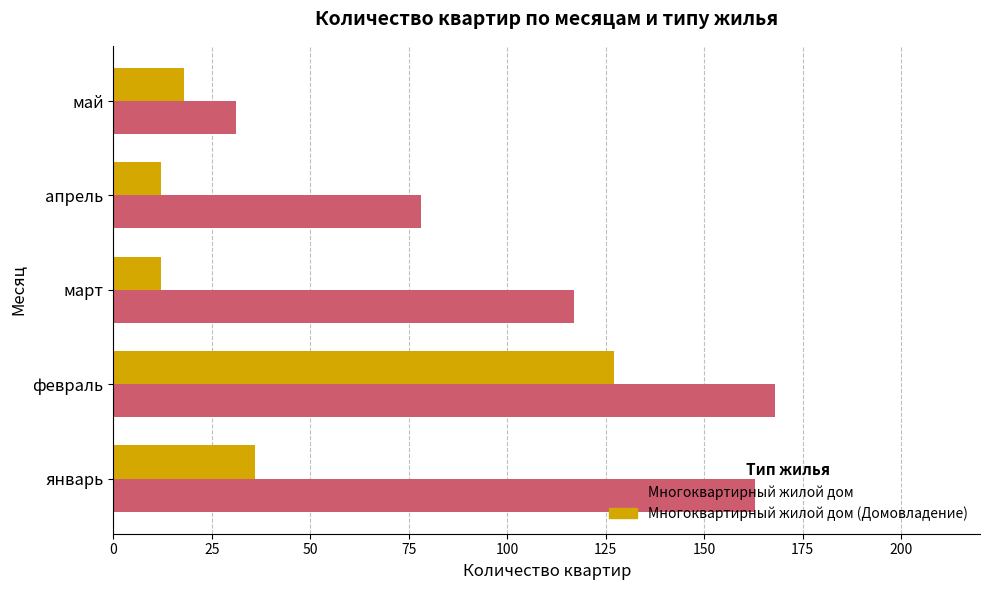

Is it true that Многоквартирный жилой дом equals 78 at апрель?

True